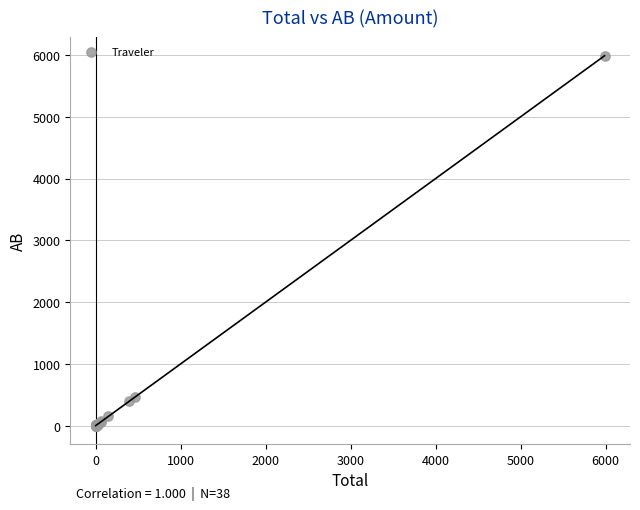

What Y value in the scatter plot is closest to 2994?

463.8